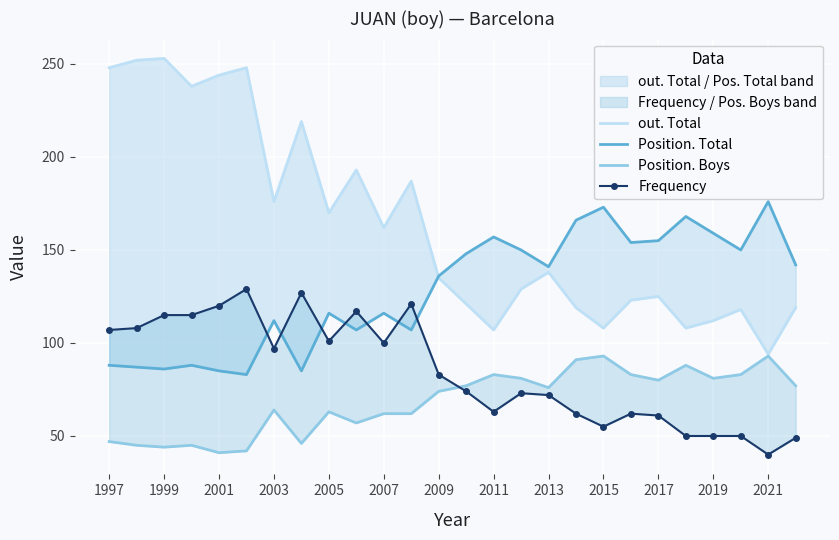

What are all the series names shown in the legend?

out. Total, Position. Total, Position. Boys, Frequency